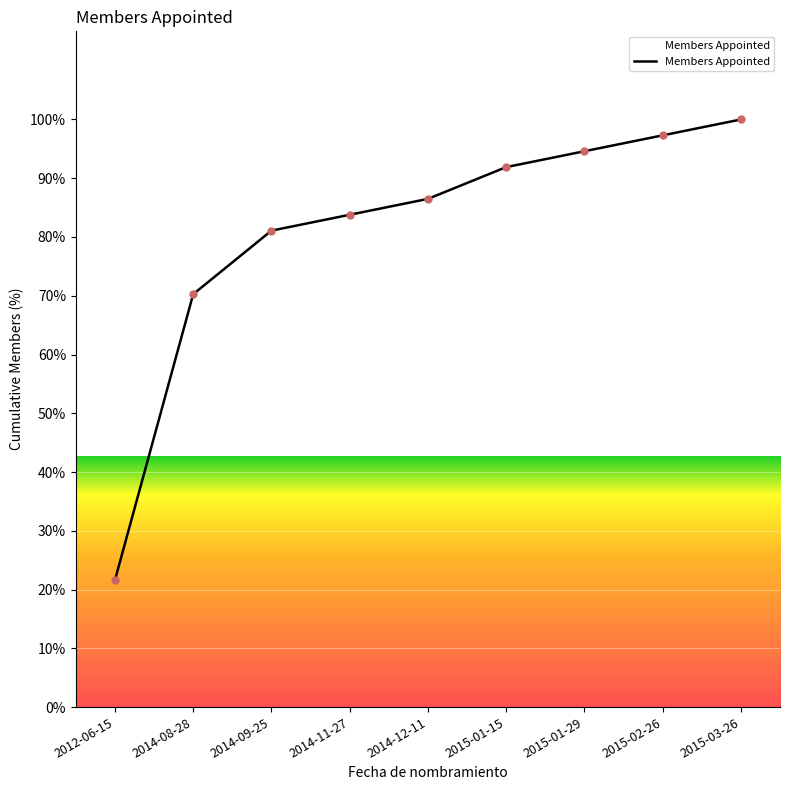

What is the change in value from 2014-08-28 to 2015-01-29?

+24.3